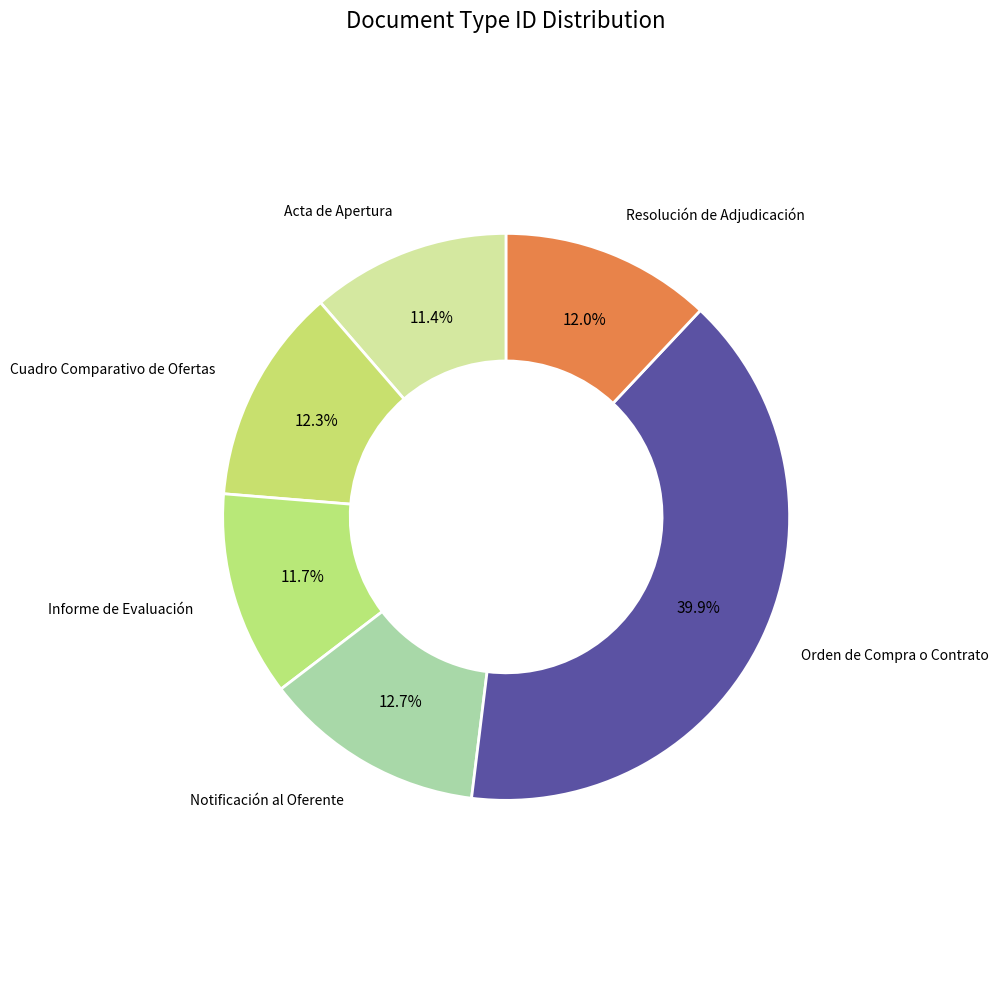

Count the number of slices in the pie.

6